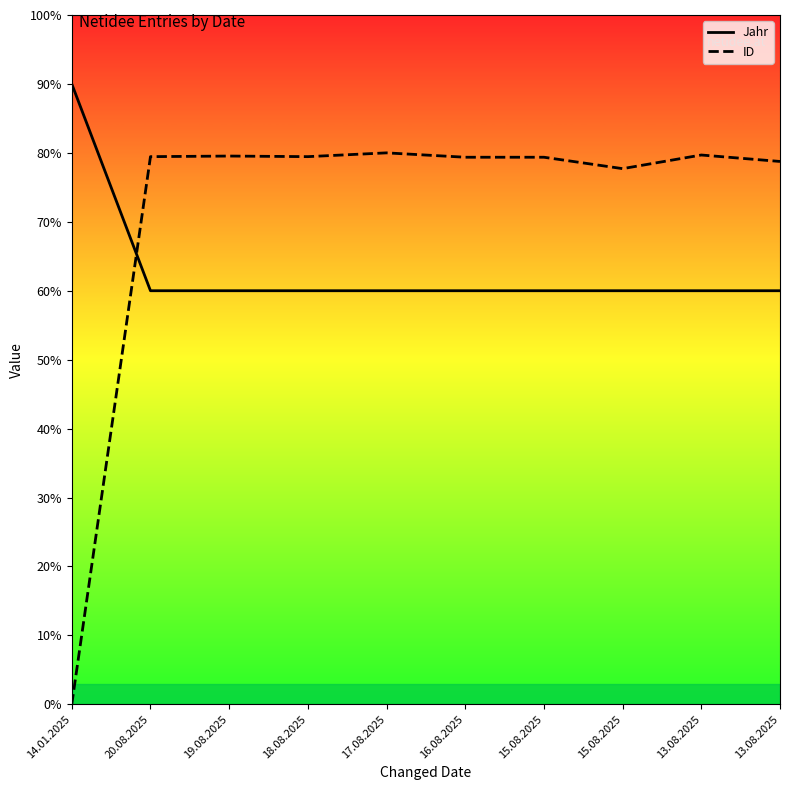

Is the value of Jahr at 18.08.2025 greater than the value of ID at 16.08.2025?

No